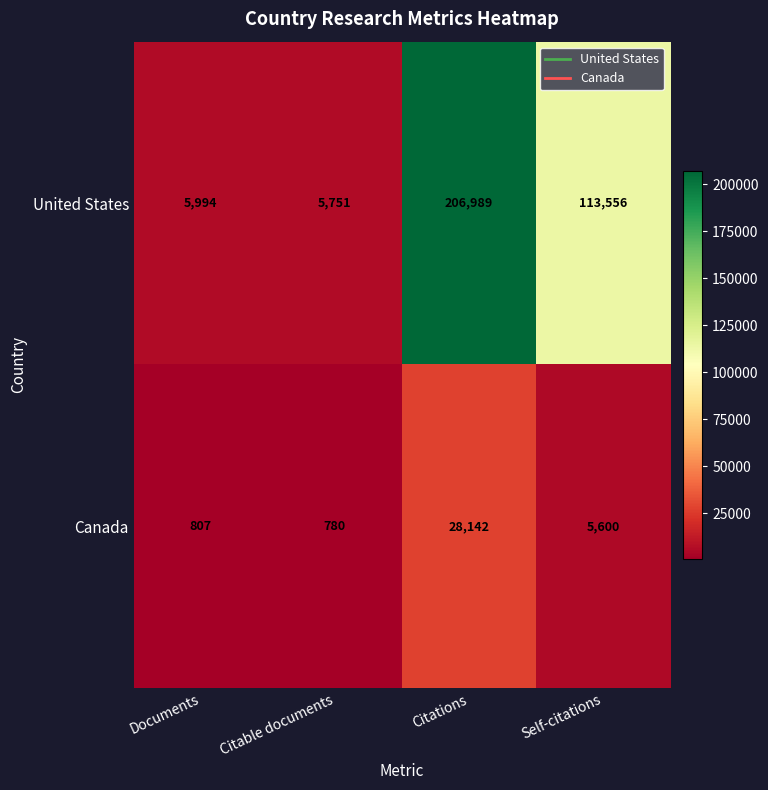

At how many categories does at least one series exceed 73051?

2